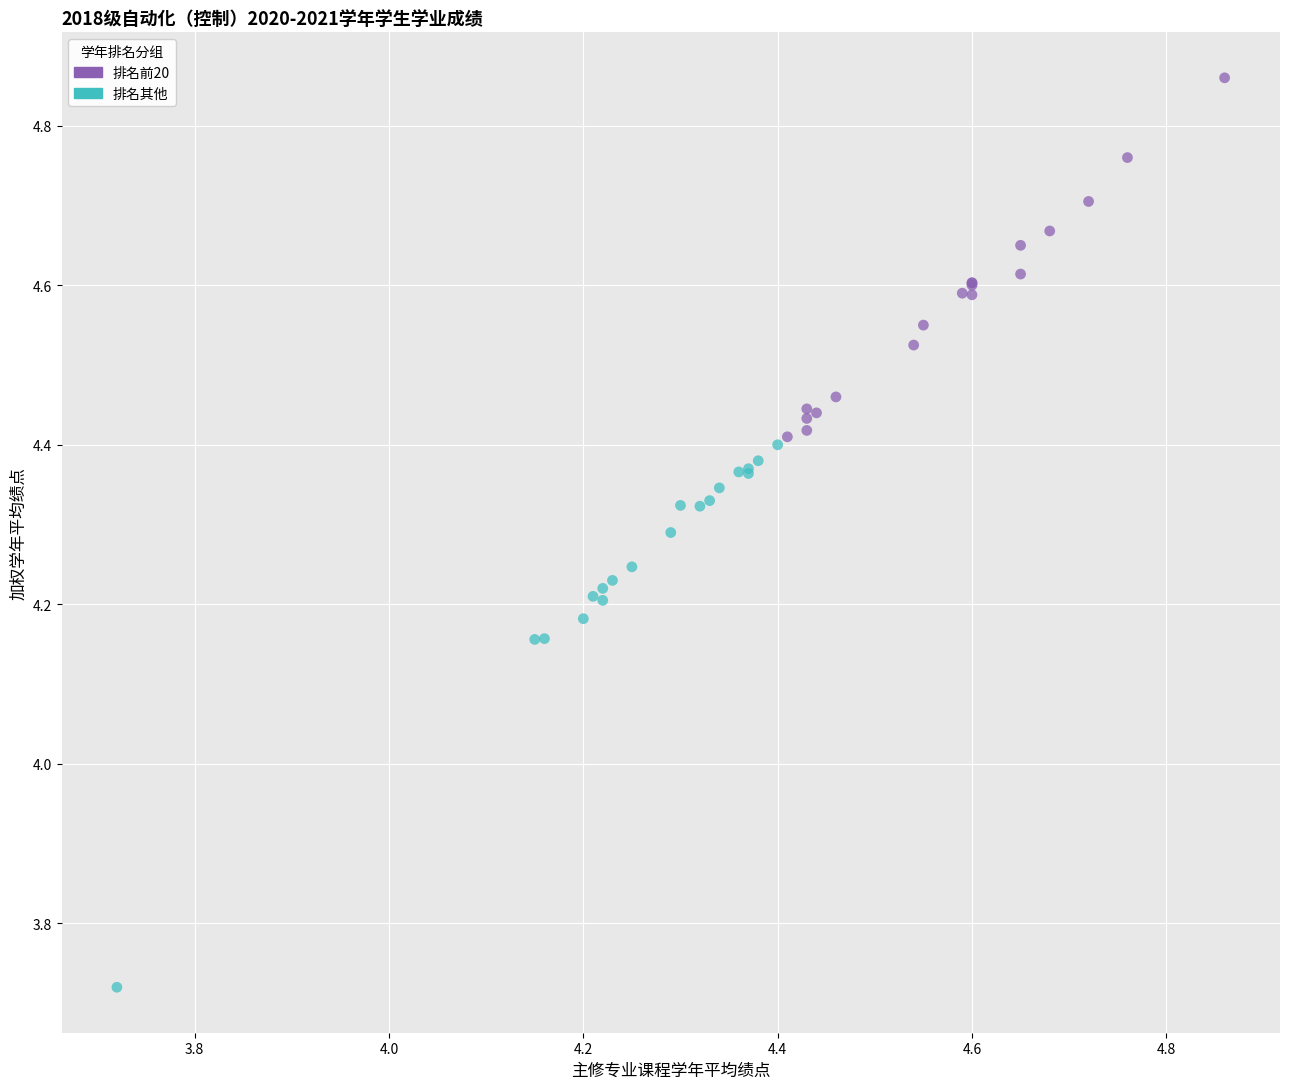

Which series has the largest Y range (max minus min)?

排名其他